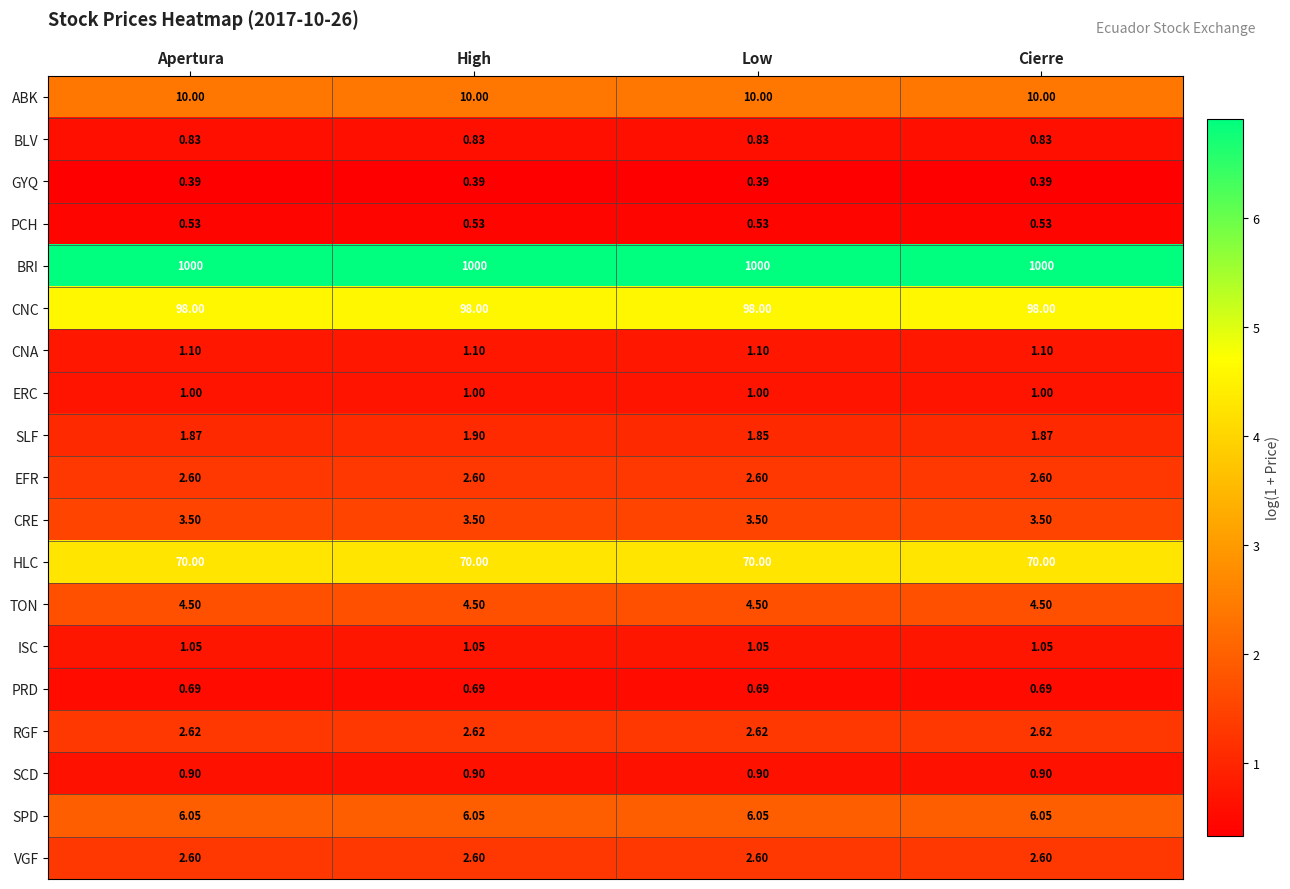

Which series has the largest total across all categories?

BRI